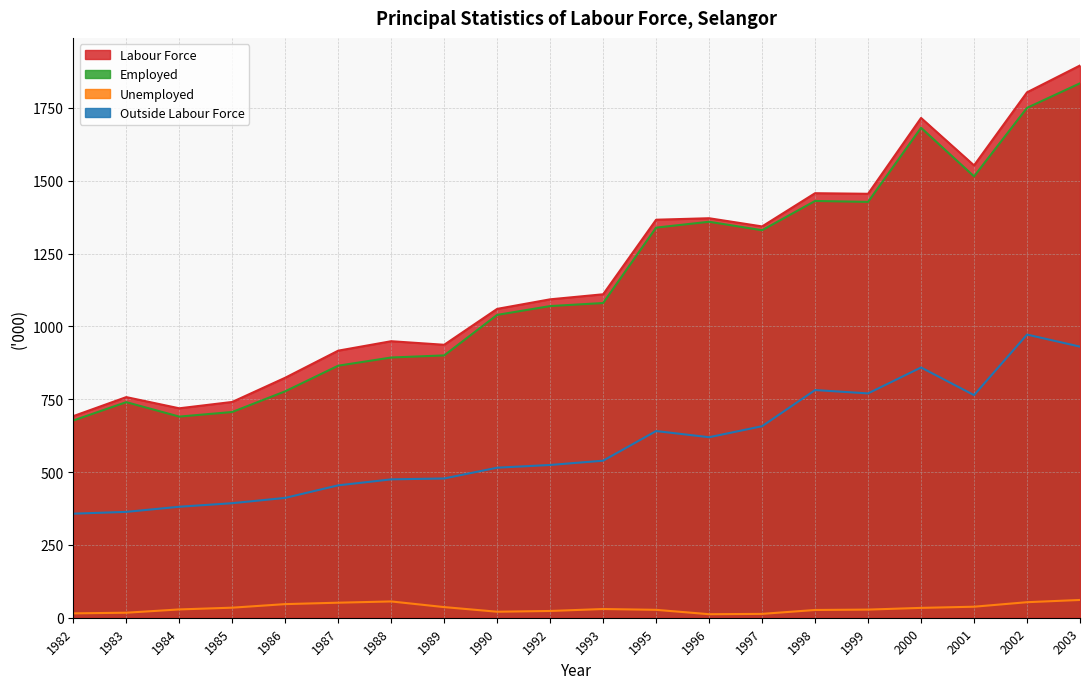

Which category has the highest value in the Employed series?

2003